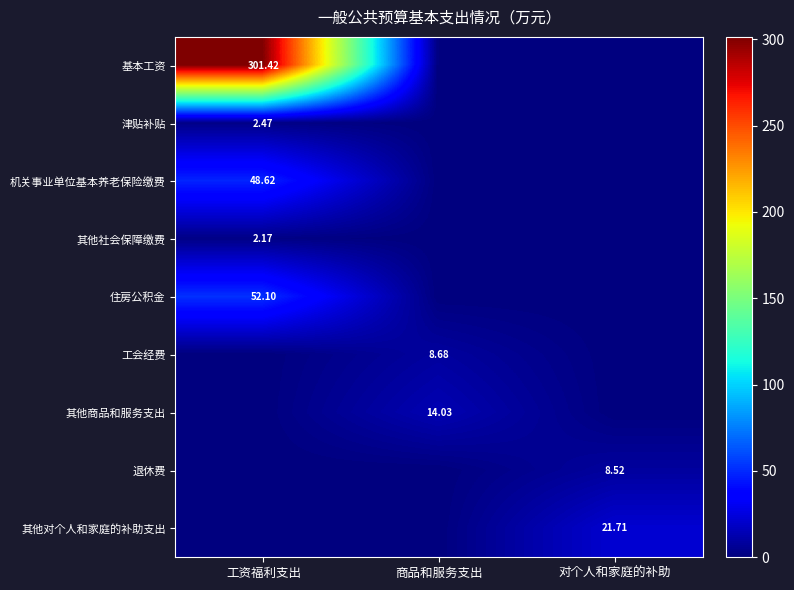

At how many categories does at least one series exceed 277?

1